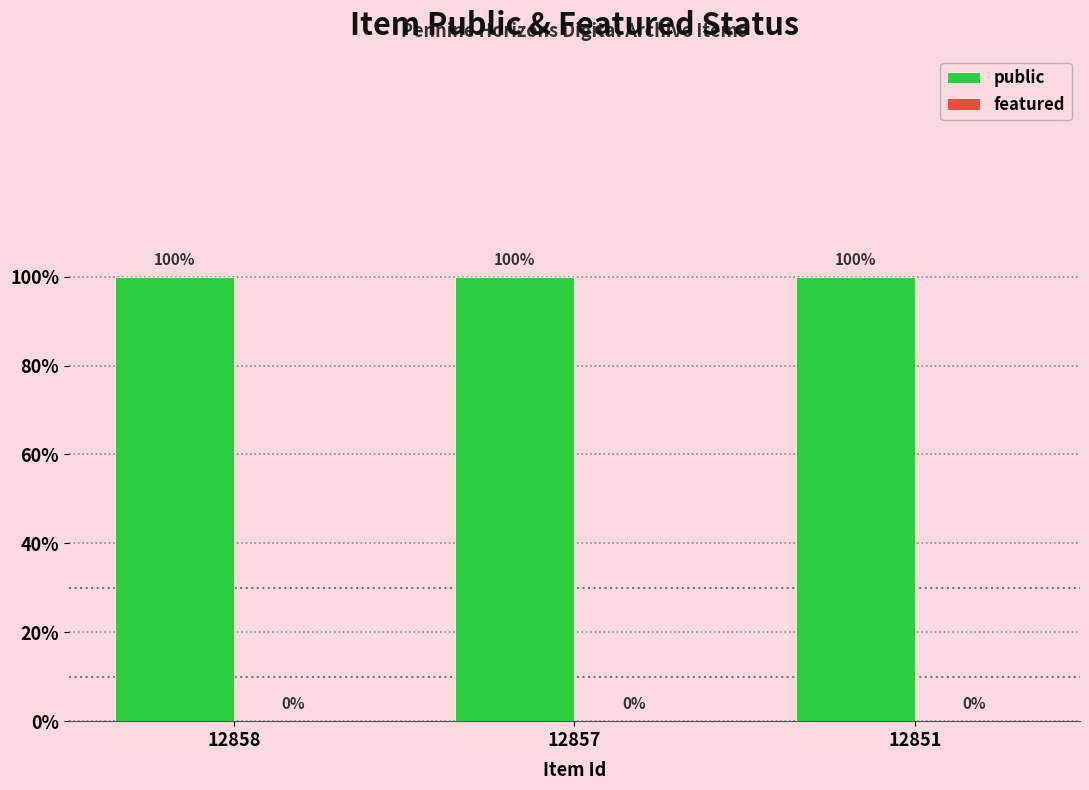

Which has a higher value, 12857 or 12858?

12857